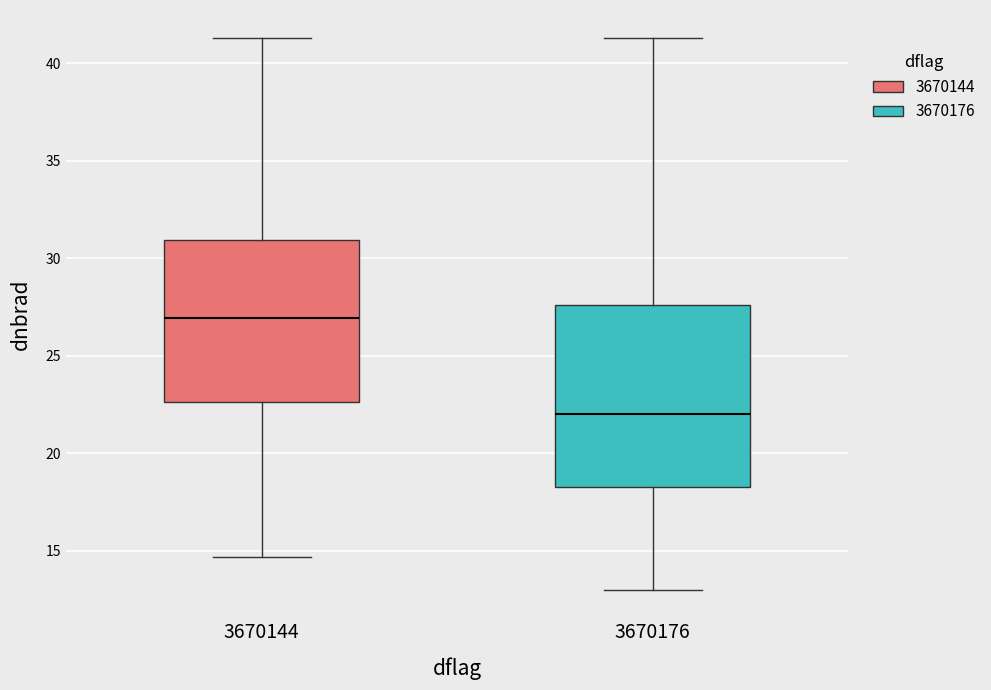

Which box has the highest median line?

3670144